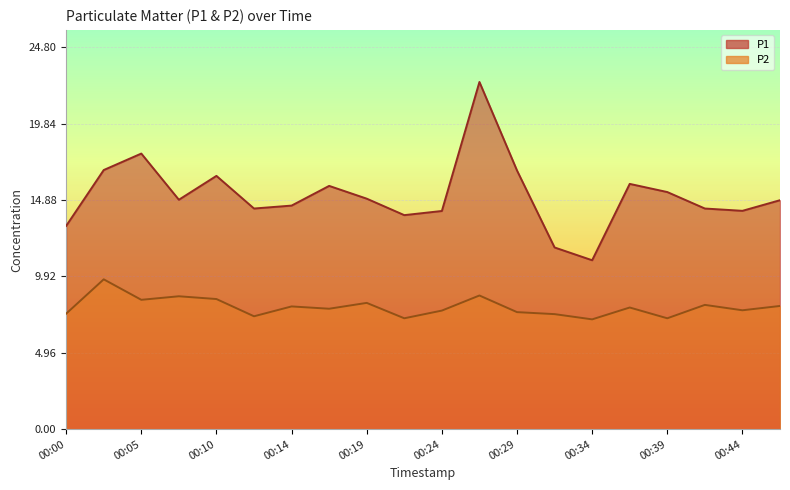

What is the value of the P2 point at the 14th from the left?

7.5